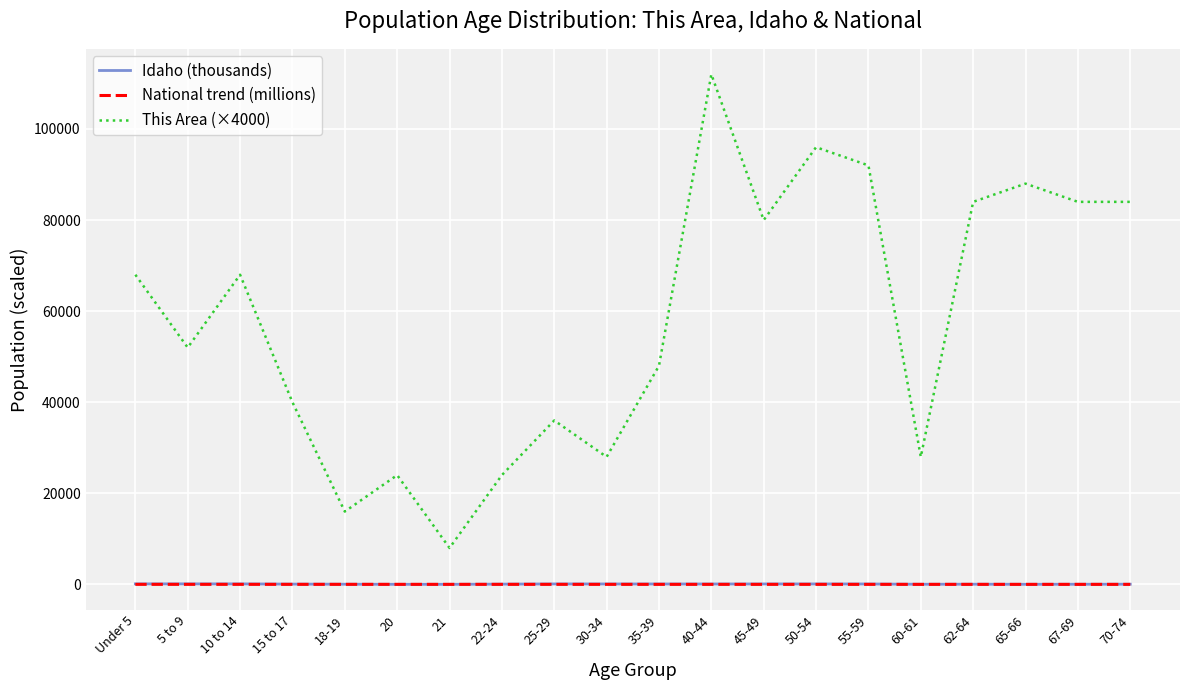

Which series has the largest total across all categories?

This Area (×4000)